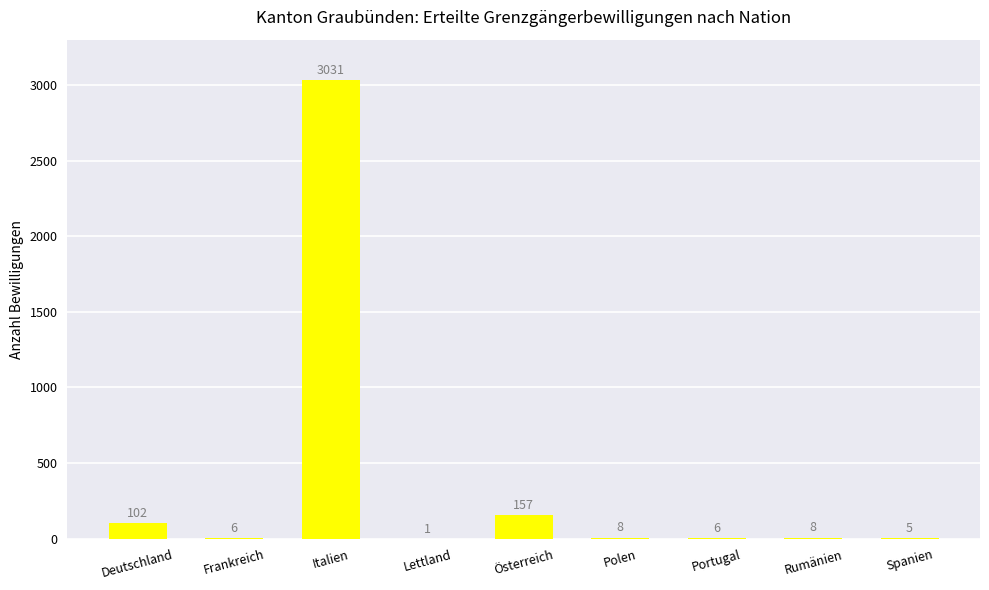

What is the sum of all values?

3324